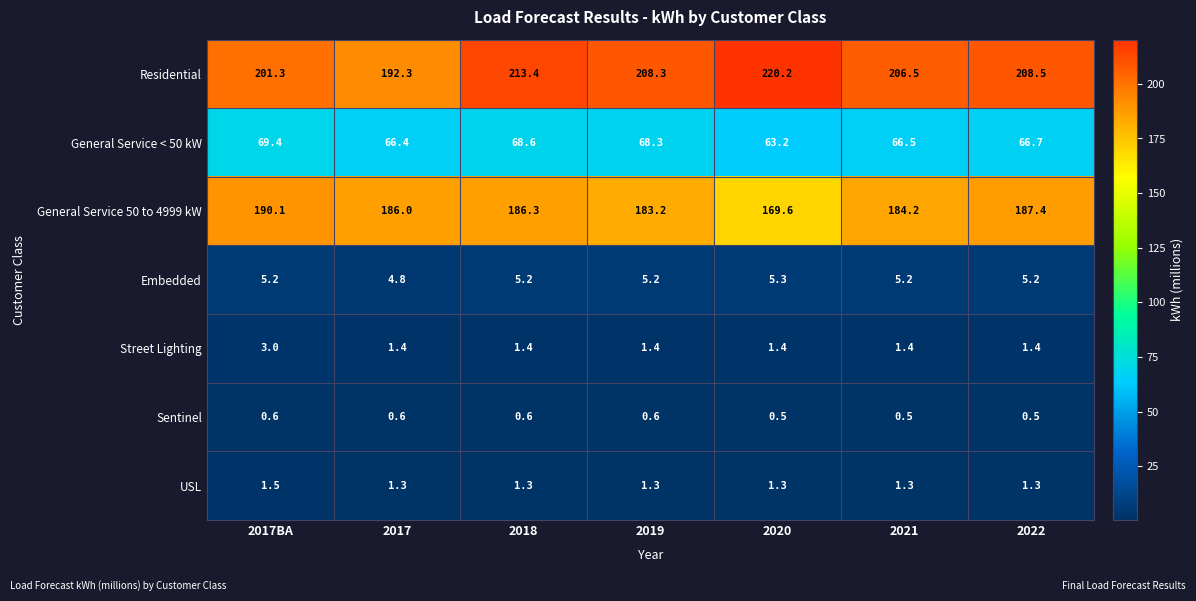

Which series has the largest range (max minus min)?

Residential